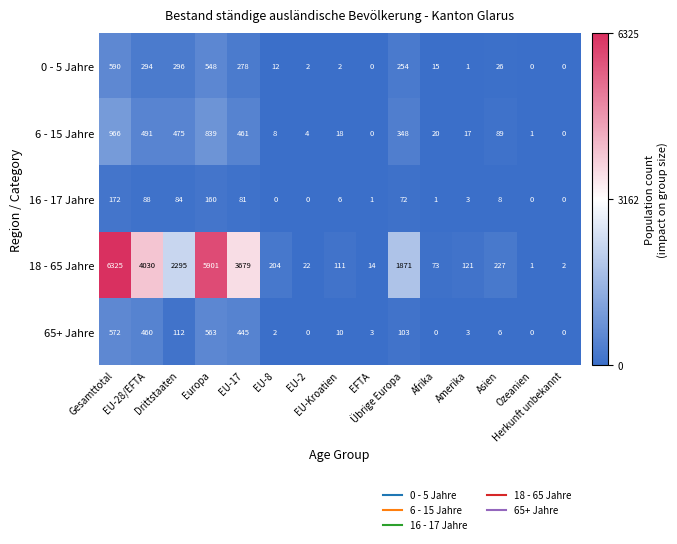

Which series has the largest total across all categories?

18 - 65 Jahre